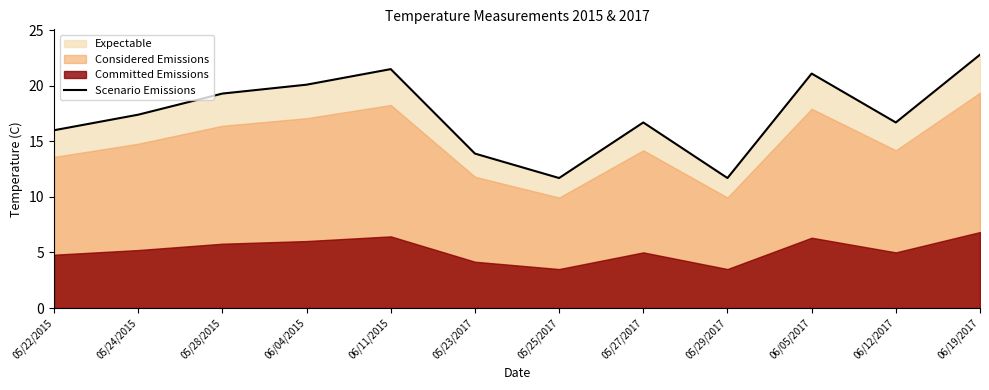

Count the number of categories in the chart.

12